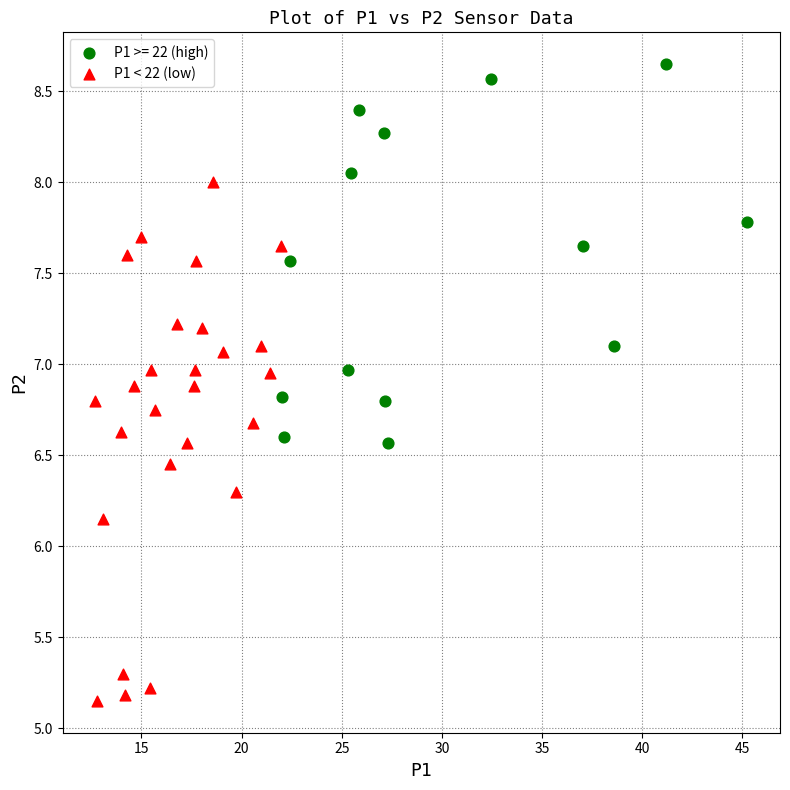

Which series has the widest spread of Y values?

P1 < 22 (low)